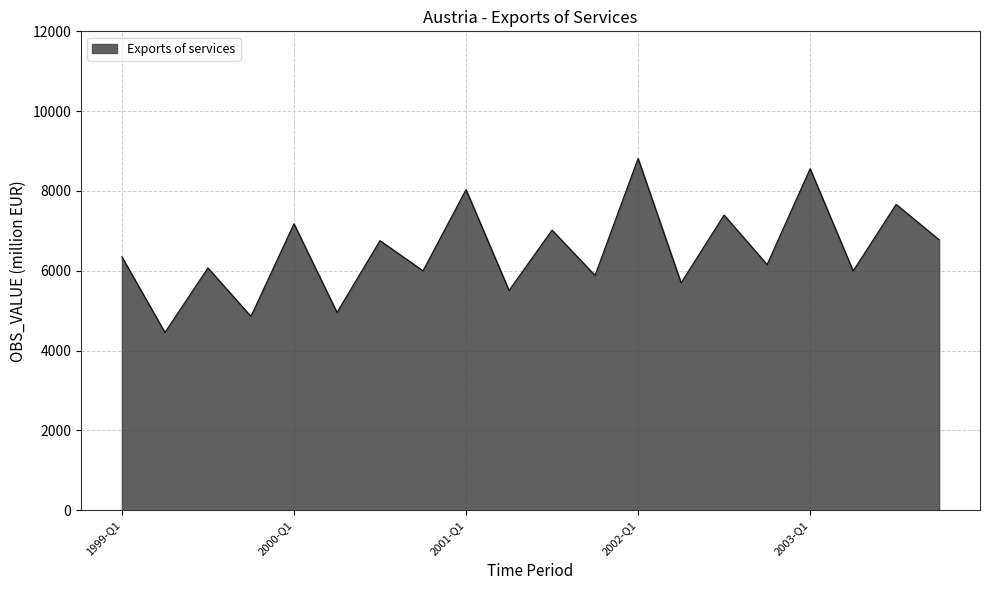

What is the greatest value displayed?

8813.4